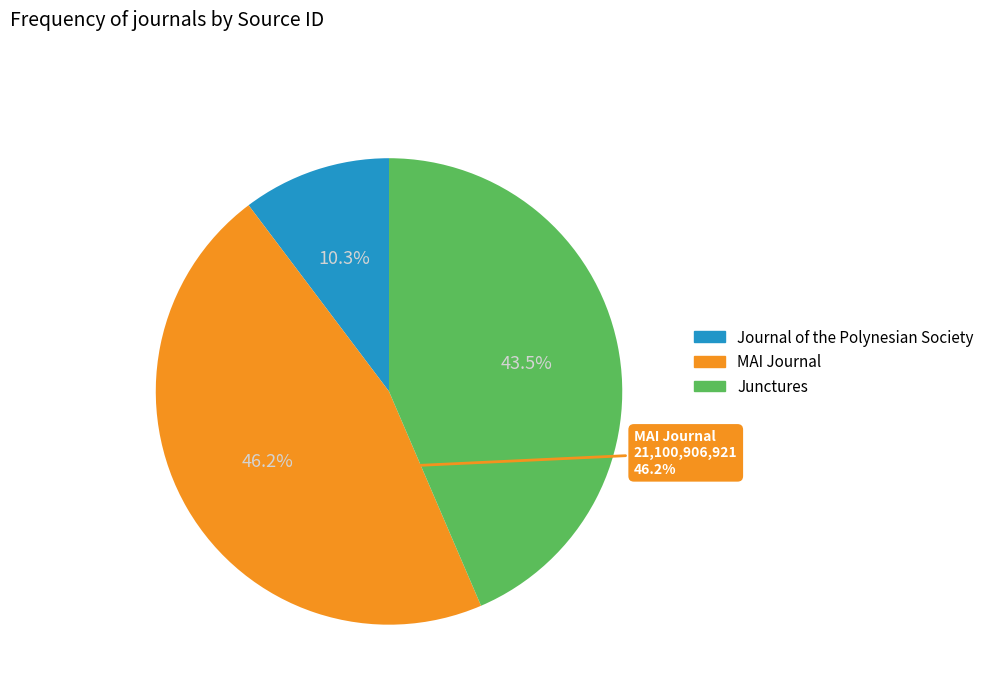

Is the sum of Junctures and MAI Journal greater than half?

Yes